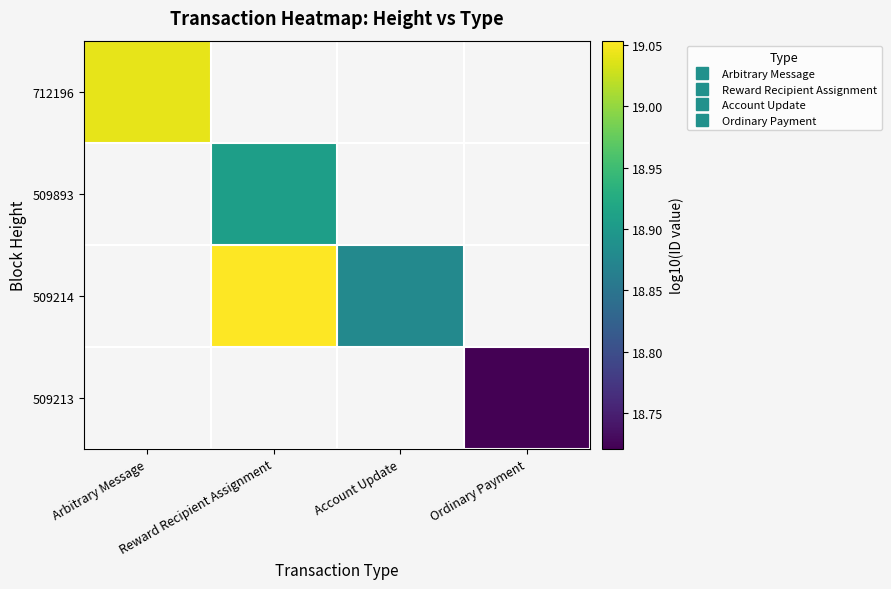

How many positive values does the 509893 series have?

1